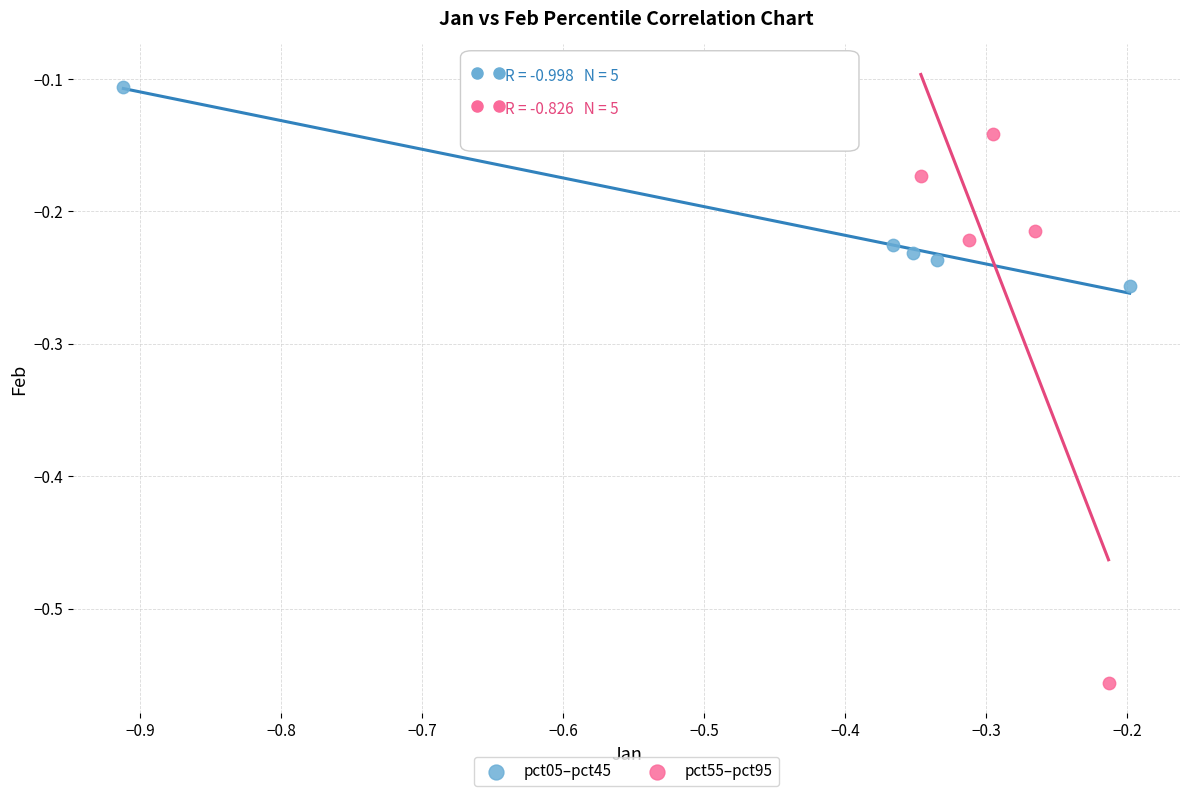

Which series contains the highest Y value?

pct05–pct45